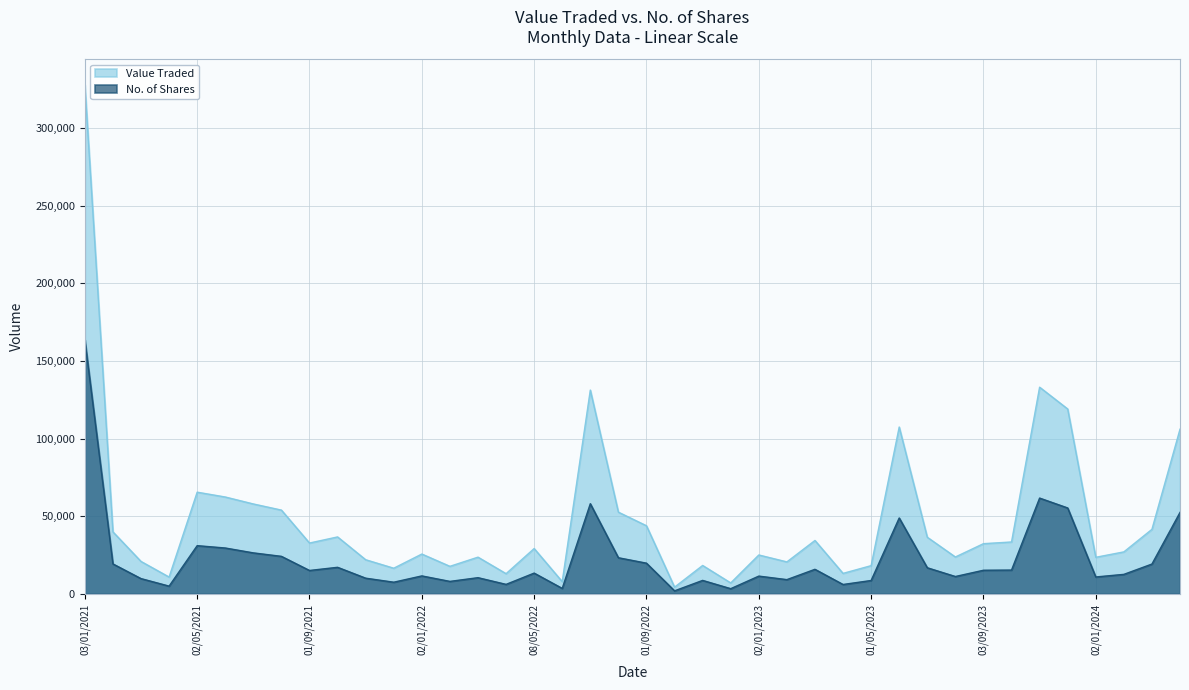

Is it true that No. of Shares equals 11602 at 02/01/2022?

True